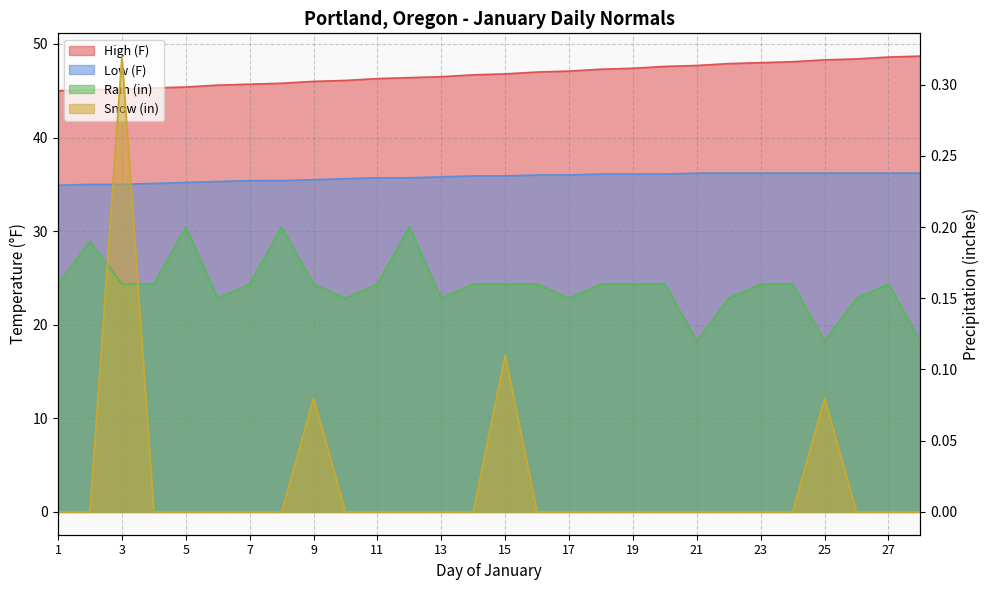

Where does the High (F) series first go above 46?

10